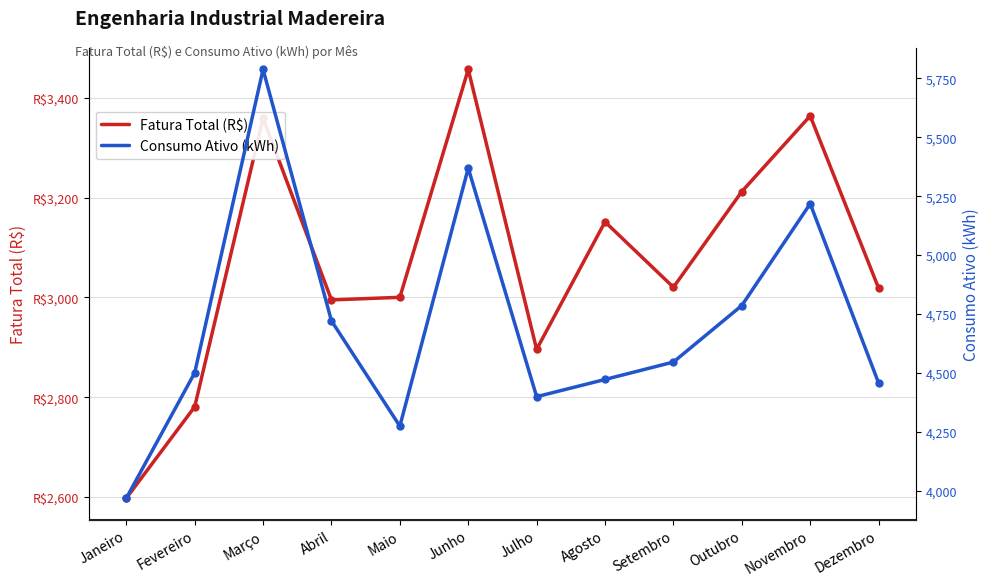

Is this an area chart (filled region under the line)?

No